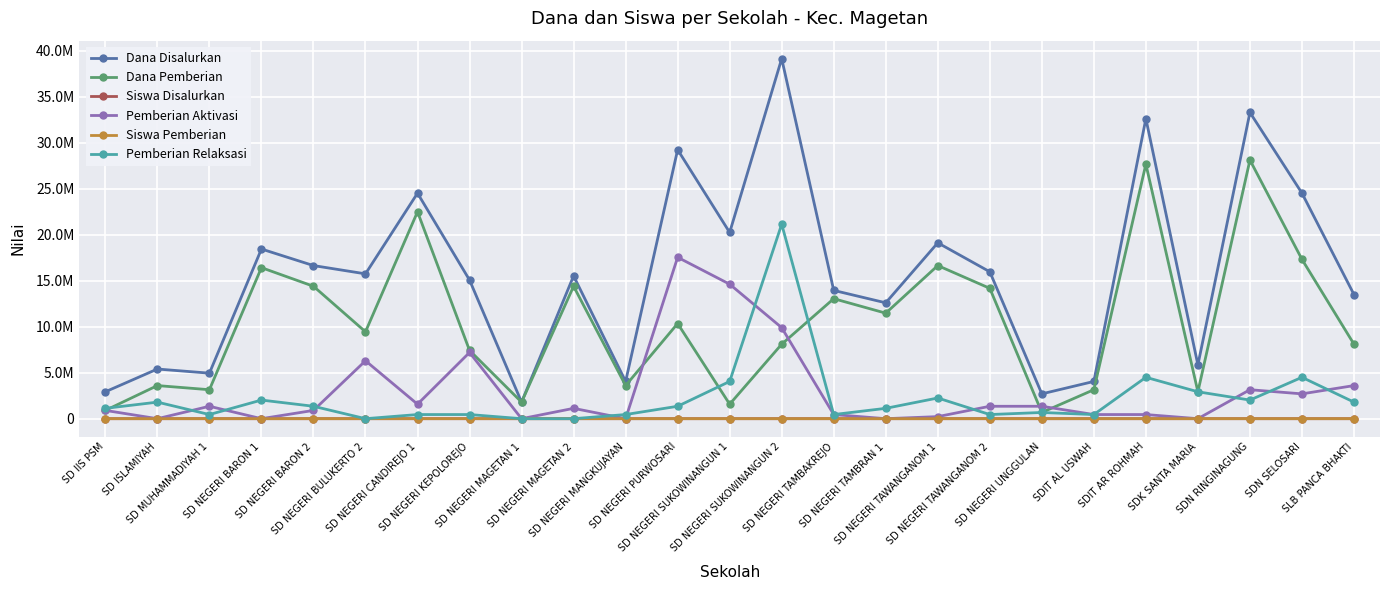

What are all the series names shown in the legend?

Dana Disalurkan, Dana Pemberian, Siswa Disalurkan, Pemberian Aktivasi, Siswa Pemberian, Pemberian Relaksasi